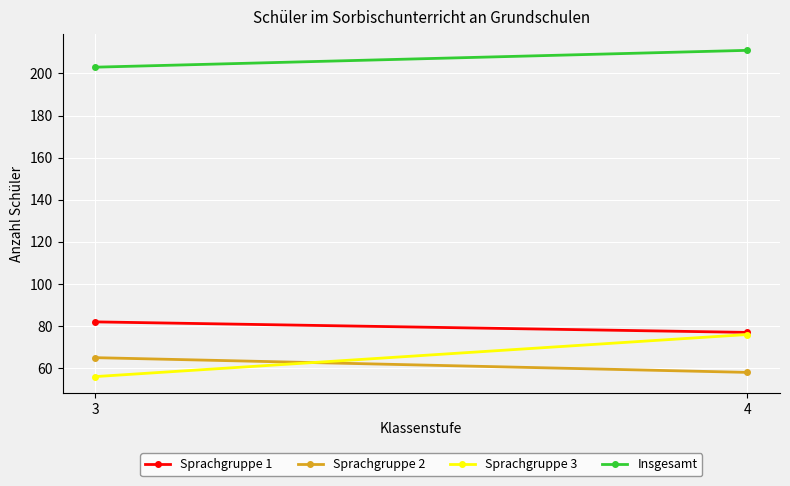

Which category has the highest value in the Sprachgruppe 2 series?

3